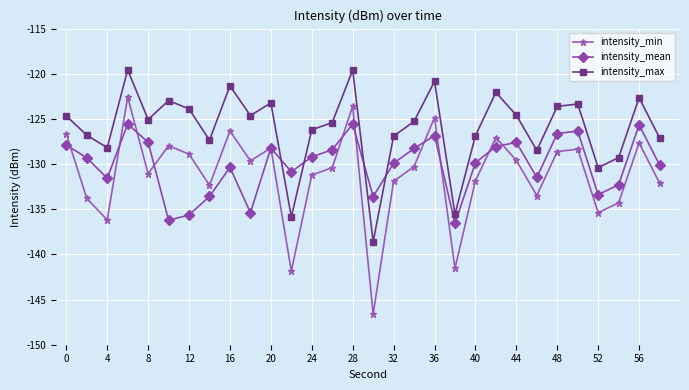

True or false: intensity_min has more than 2 points higher than both neighbors.

True